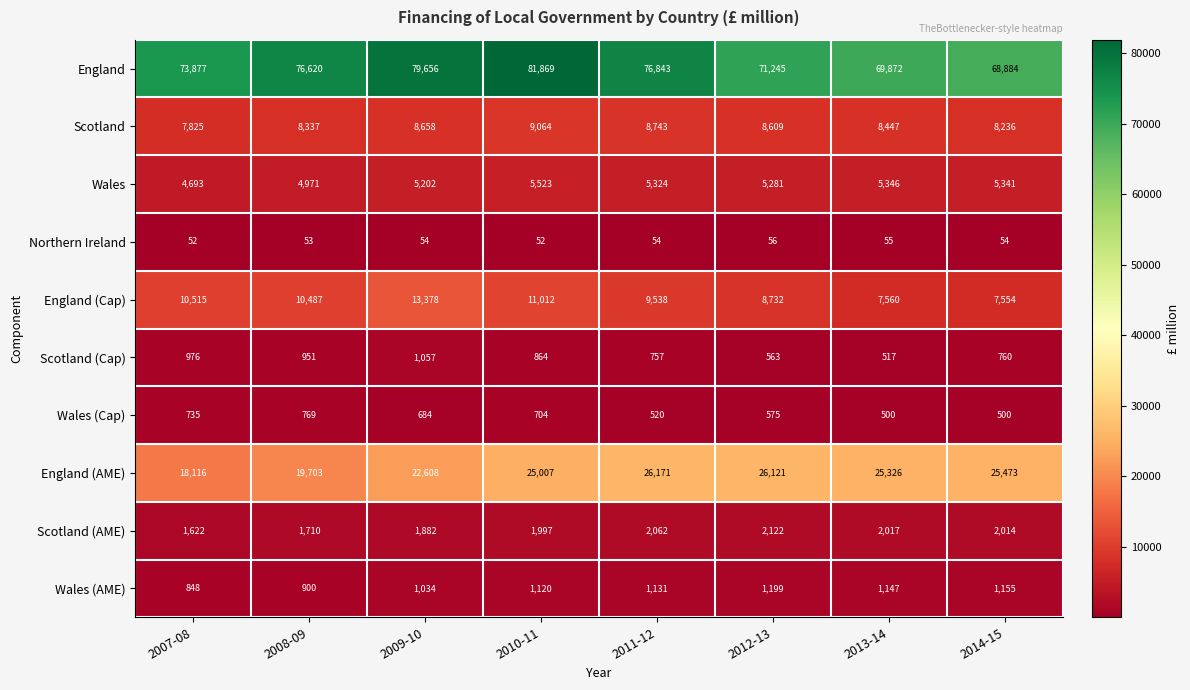

Which series has the widest spread of values?

England